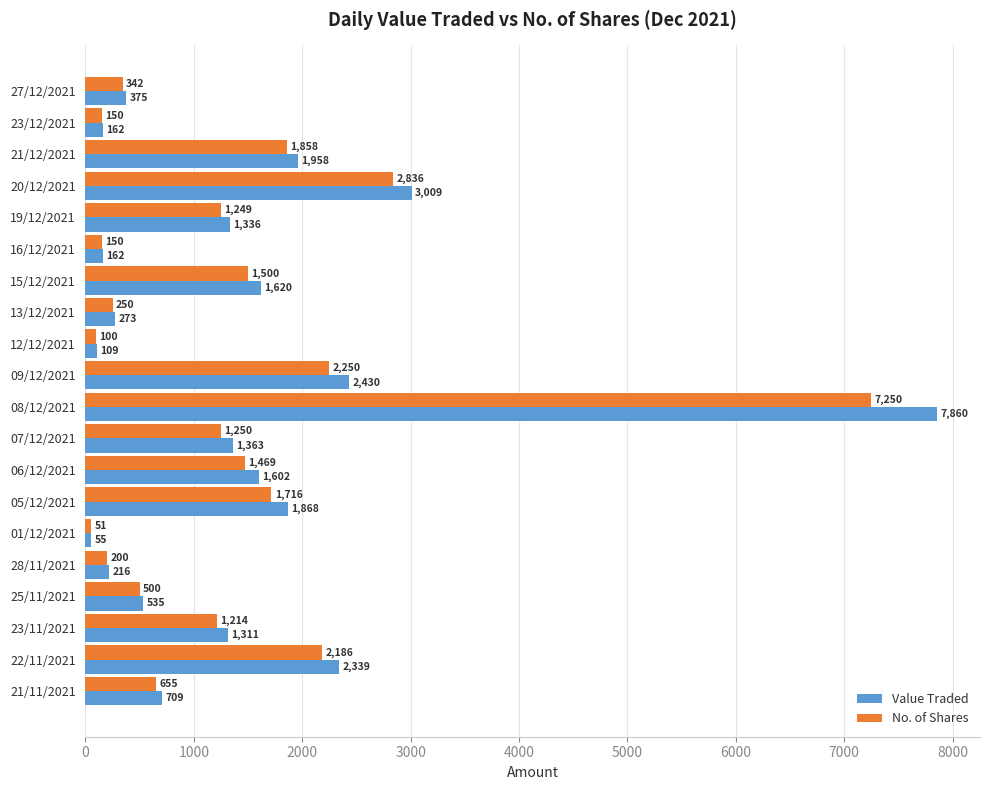

What value does the No. of Shares series have at 09/12/2021, to the nearest 10?

2250